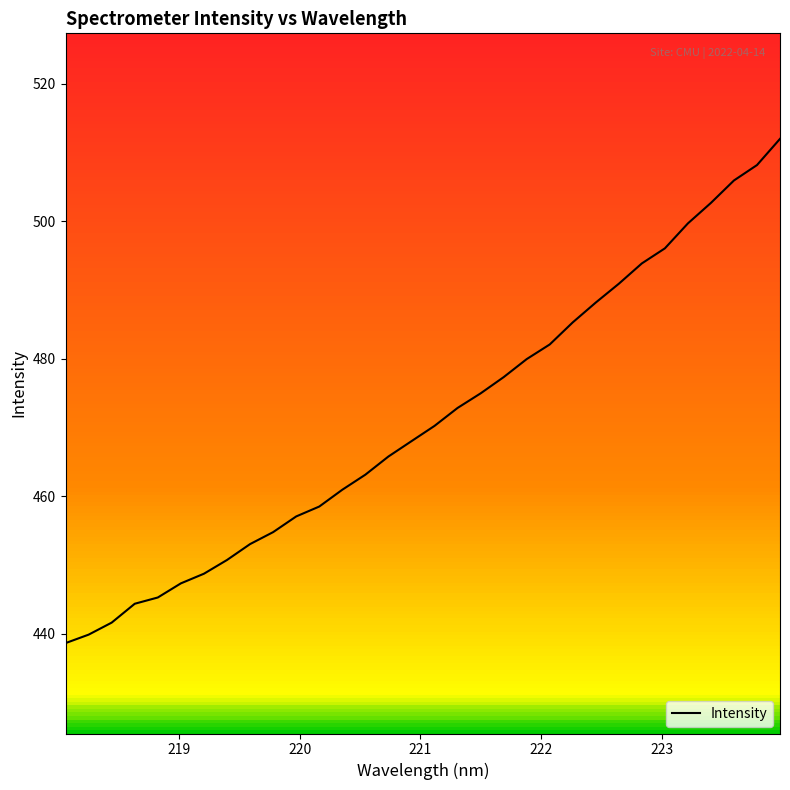

What is the sum of all values?

15077.8